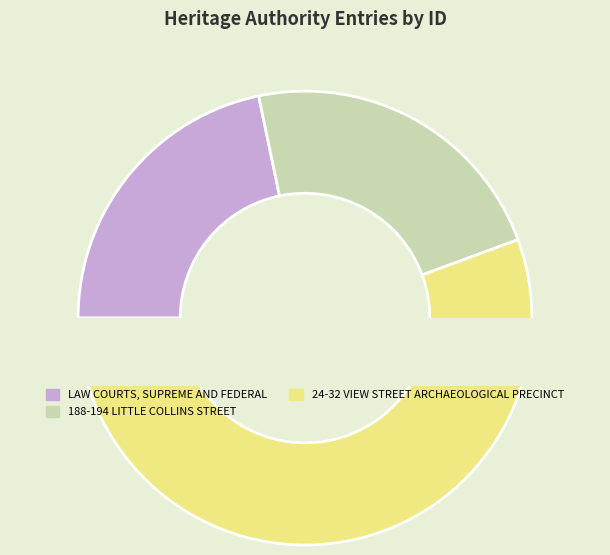

Combined, what portion of the pie is 188-194 LITTLE COLLINS STREET and LAW COURTS, SUPREME AND FEDERAL?

44.4%